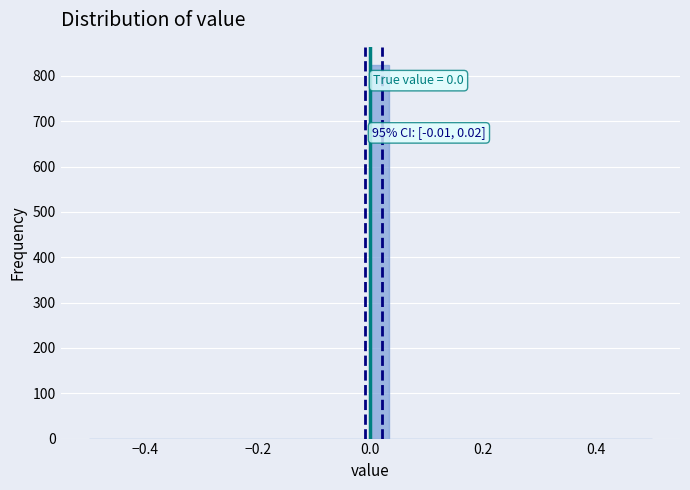

Read against the x-axis, roughly where is the centre of the tallest bar?

0.02